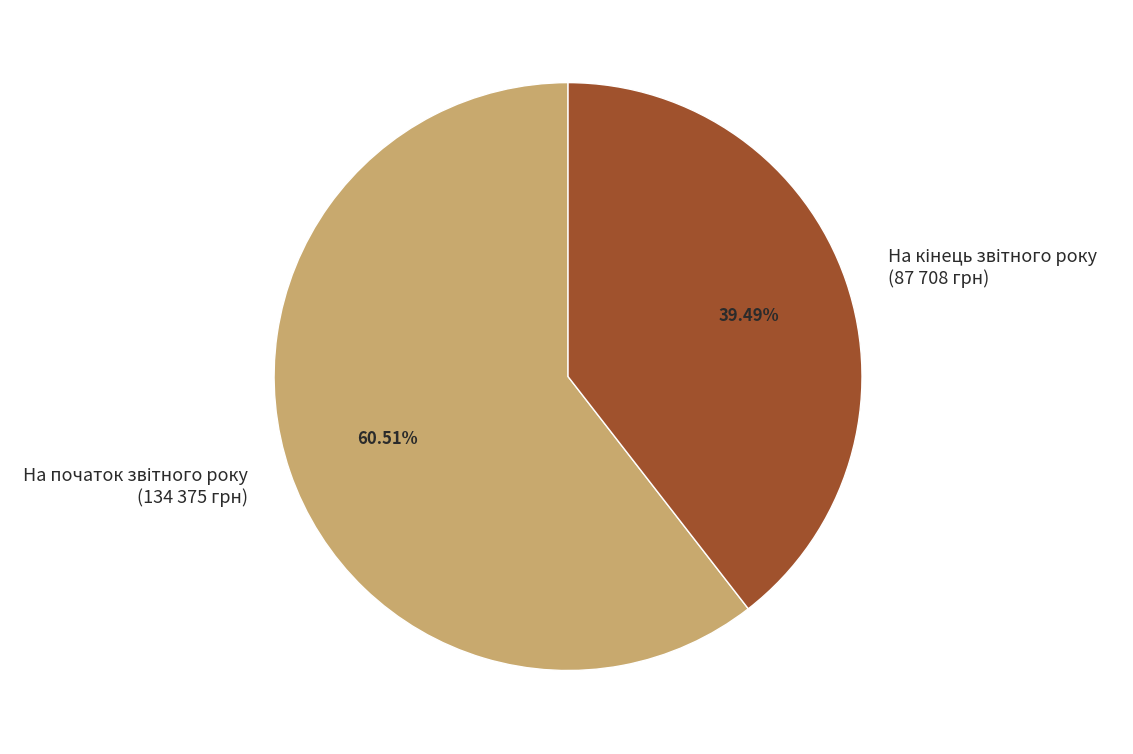

To the nearest percent, what is the difference between the largest and smallest slice percentages?

21%